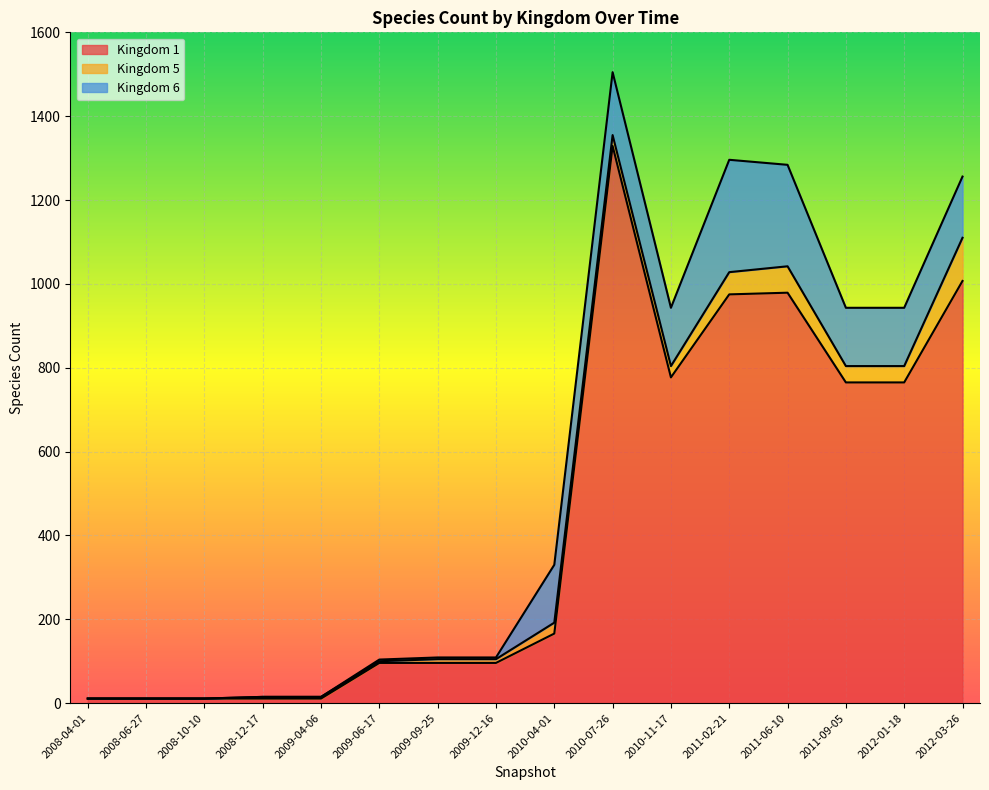

Which label corresponds to the largest value in the chart?

2010-07-26